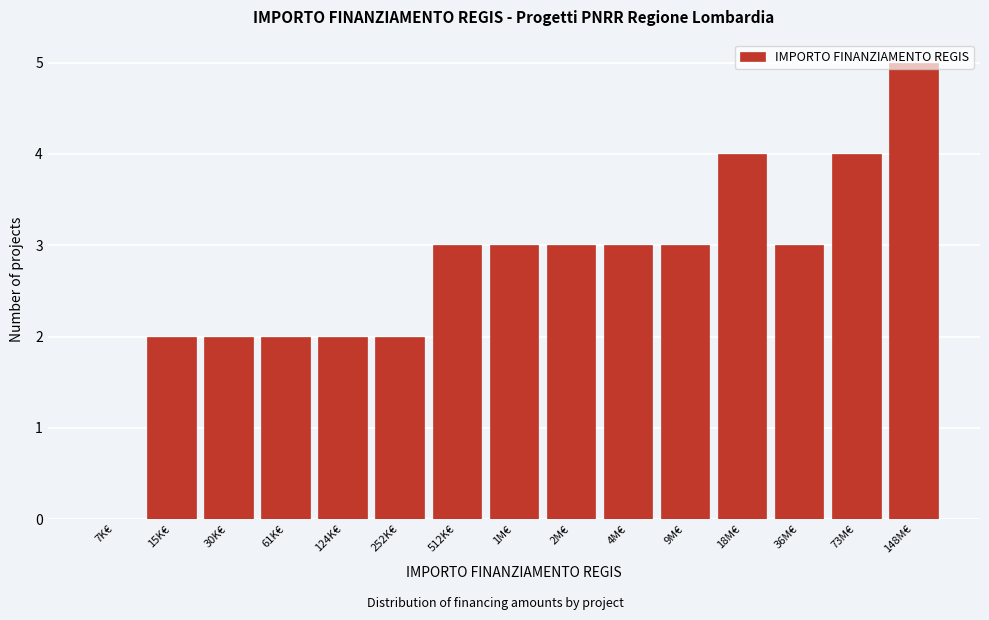

What is the approximate value at 36M€?

3